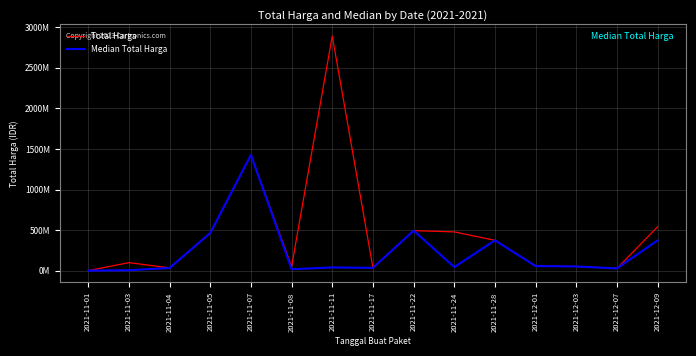

What is the label of the 11th point from the left?

2021-11-28